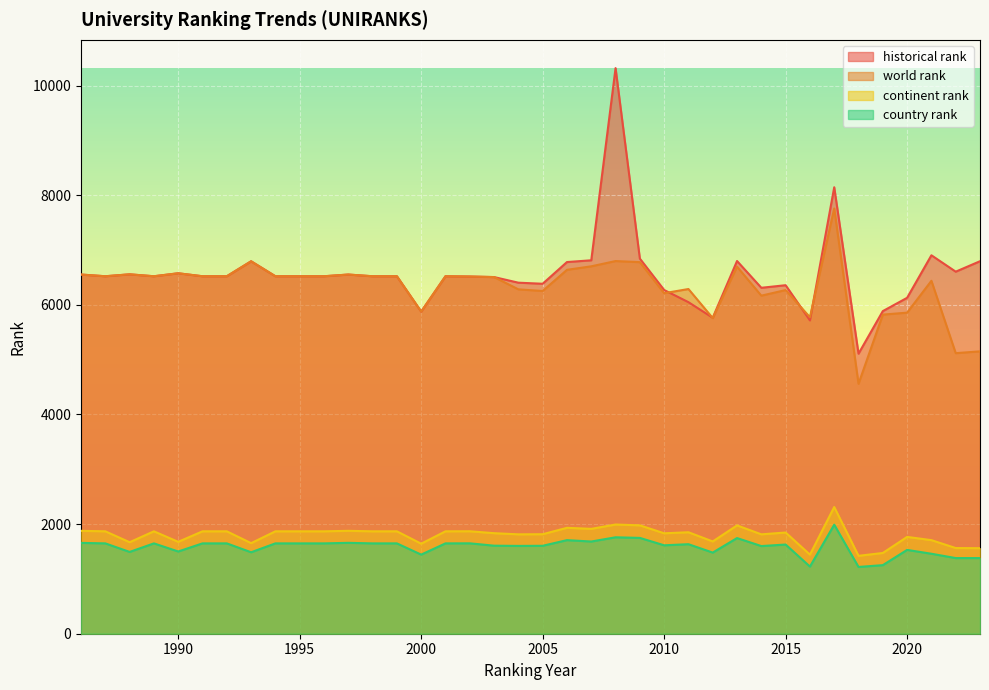

At which label is continent rank closest to 1866?

1987